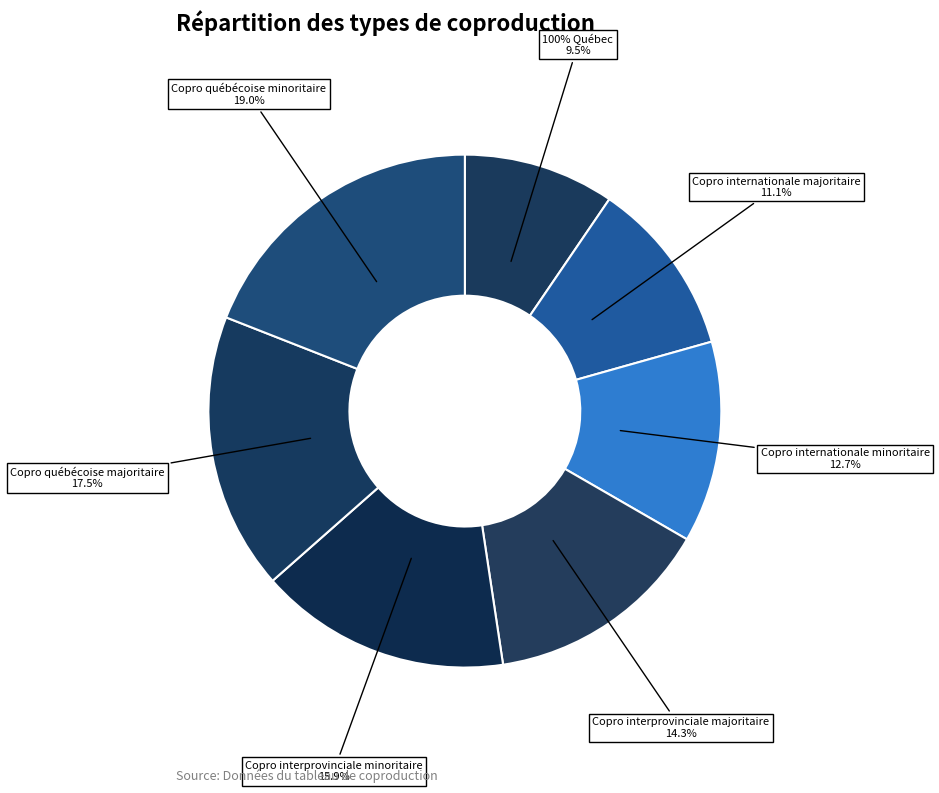

To the nearest percent, what percentage of the pie is Copro internationale minoritaire?

13%